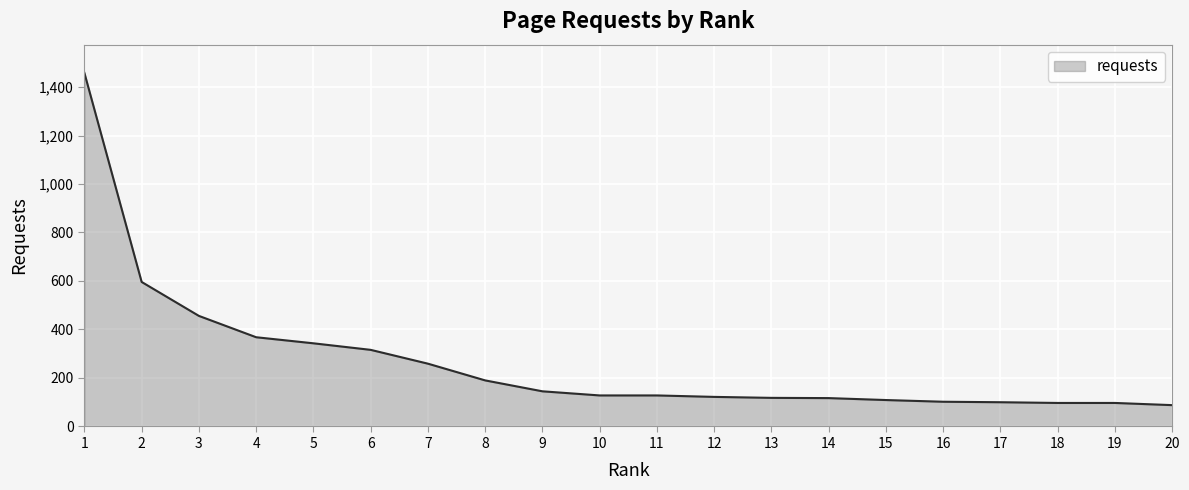

What is the minimum value shown in the chart?

88